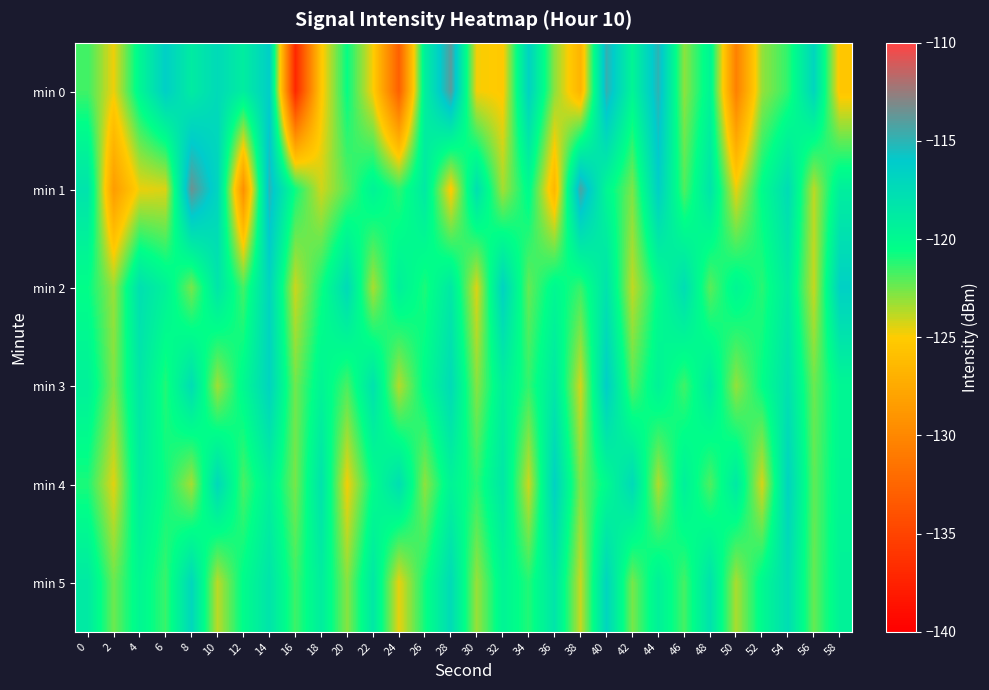

What is the difference between the highest and lowest values at 16?

16.4